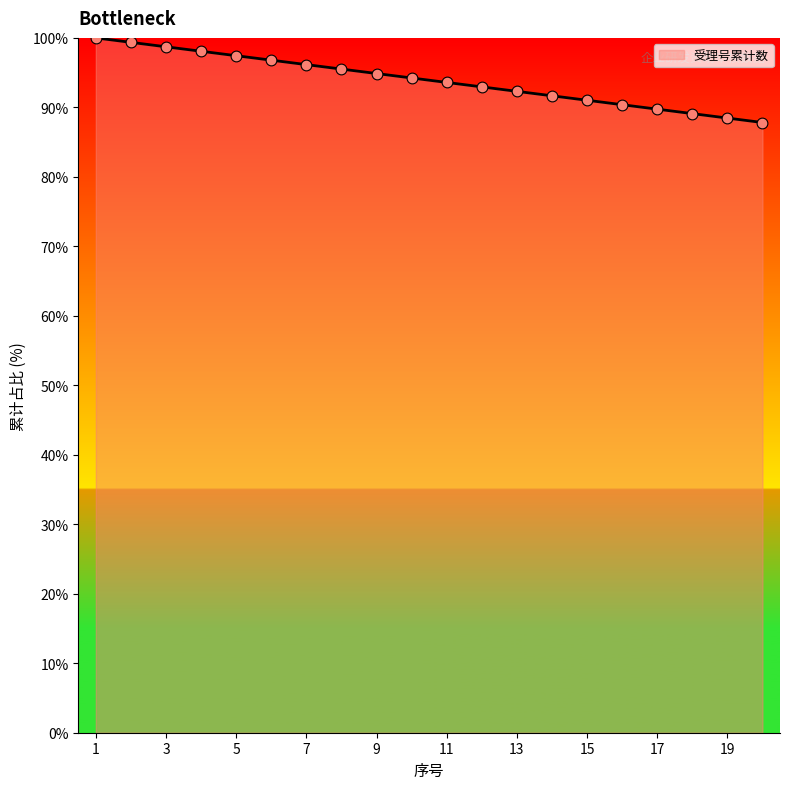

What is the smallest value displayed?

87.8